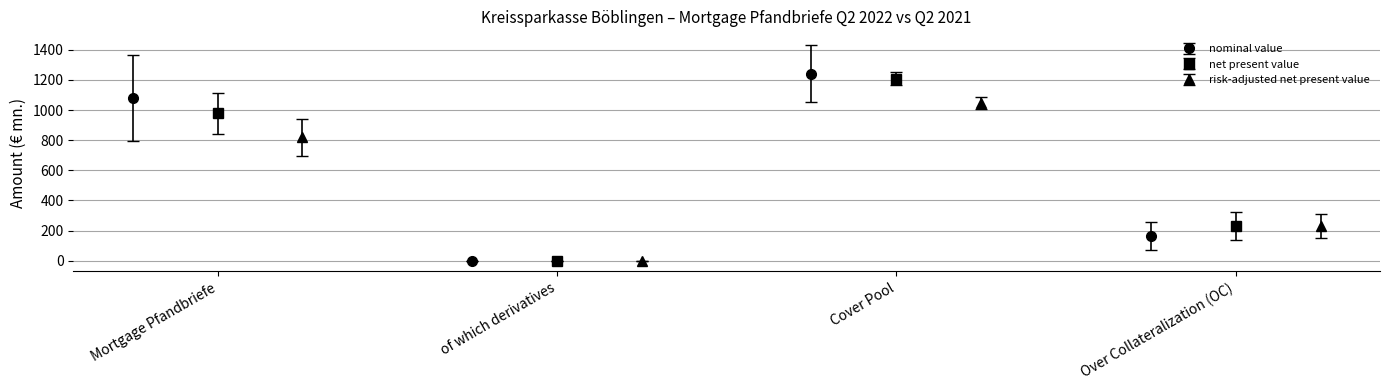

Are the bars grouped side by side (vs. stacked)?

Yes